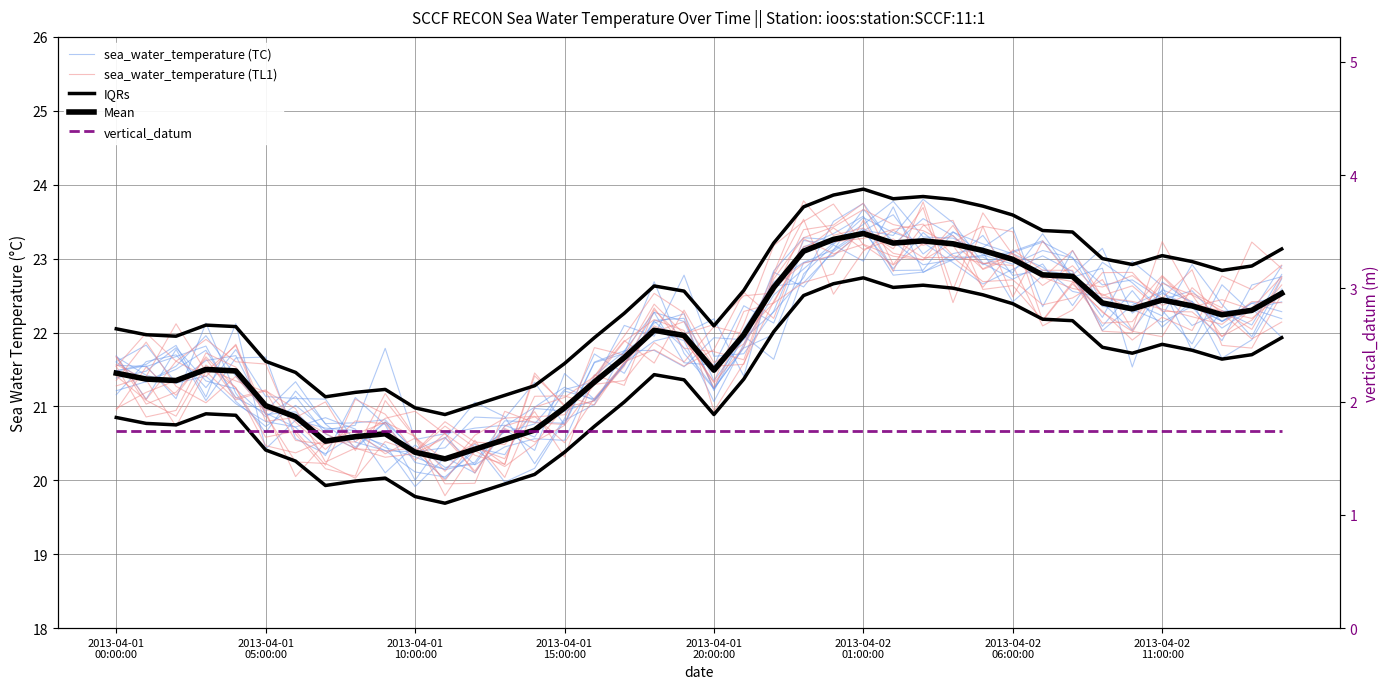

Reading right to left, what are all the values shown in this chart?

sea_water_temperature (TC): 22.6	21.9	21.7	22.4	22.1	22.6	22.1	22.8	23.3	22.8	23.0	23.0	23.4	22.9	23.4	23.1	22.7	22.6	21.9	21.9	21.5	21.8	21.8	21.0	20.8	20.2	20.0	20.5	20.2	20.2	20.8	20.4	20.8	21.3	20.9	21.4	22.0	21.5	21.3	21.6
sea_water_temperature (TL1): 22.5	21.8	21.8	22.8	22.5	22.8	22.6	22.7	22.2	22.6	22.6	23.5	23.4	22.9	23.8	23.5	23.4	22.5	22.5	22.1	22.0	22.4	21.7	21.8	20.8	20.8	20.9	20.0	20.0	20.6	20.8	20.6	20.5	20.5	21.2	21.3	21.5	21.4	21.2	21.0
IQRs: 23.1	22.9	22.8	23.0	23.0	22.9	23.0	23.4	23.4	23.6	23.7	23.8	23.8	23.8	23.9	23.9	23.7	23.2	22.6	22.1	22.6	22.6	22.3	21.9	21.6	21.3	21.2	21.0	20.9	21.0	21.2	21.2	21.1	21.5	21.6	22.1	22.1	22.0	22.0	22.1
Mean: 22.5	22.3	22.2	22.4	22.4	22.3	22.4	22.8	22.8	23.0	23.1	23.2	23.2	23.2	23.3	23.3	23.1	22.6	22.0	21.5	22.0	22.0	21.7	21.3	21.0	20.7	20.6	20.4	20.3	20.4	20.6	20.6	20.5	20.9	21.0	21.5	21.5	21.4	21.4	21.4
vertical_datum: 1.7	1.7	1.7	1.7	1.7	1.7	1.7	1.7	1.7	1.7	1.7	1.7	1.7	1.7	1.7	1.7	1.7	1.7	1.7	1.7	1.7	1.7	1.7	1.7	1.7	1.7	1.7	1.7	1.7	1.7	1.7	1.7	1.7	1.7	1.7	1.7	1.7	1.7	1.7	1.7